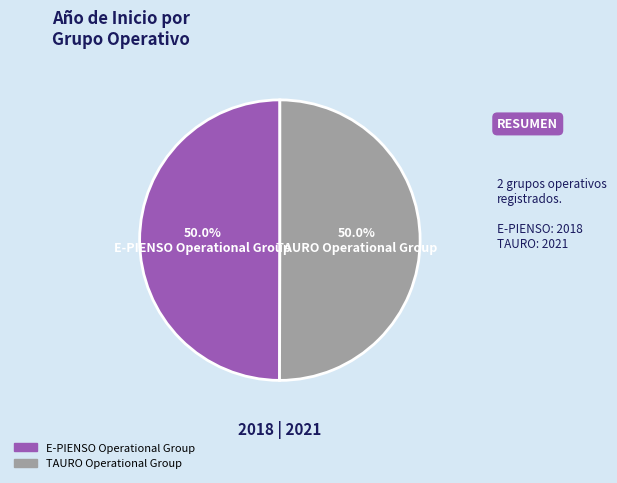

What is the total percentage of E-PIENSO Operational Group and TAURO Operational Group?

100.0%